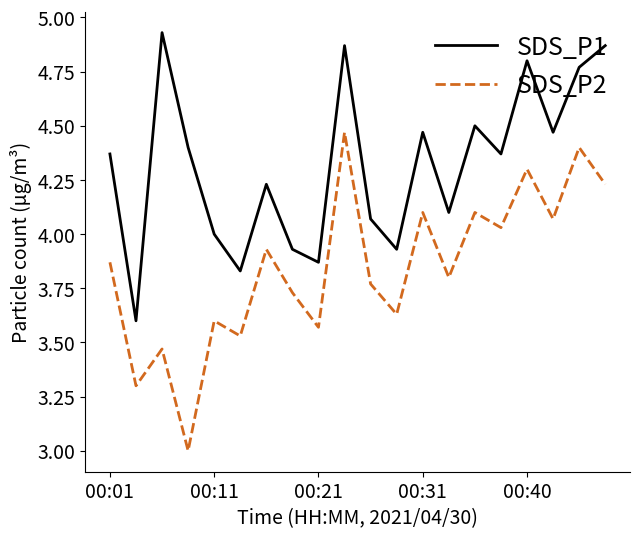

List the series in order of their peak value, lowest first.

SDS_P2, SDS_P1